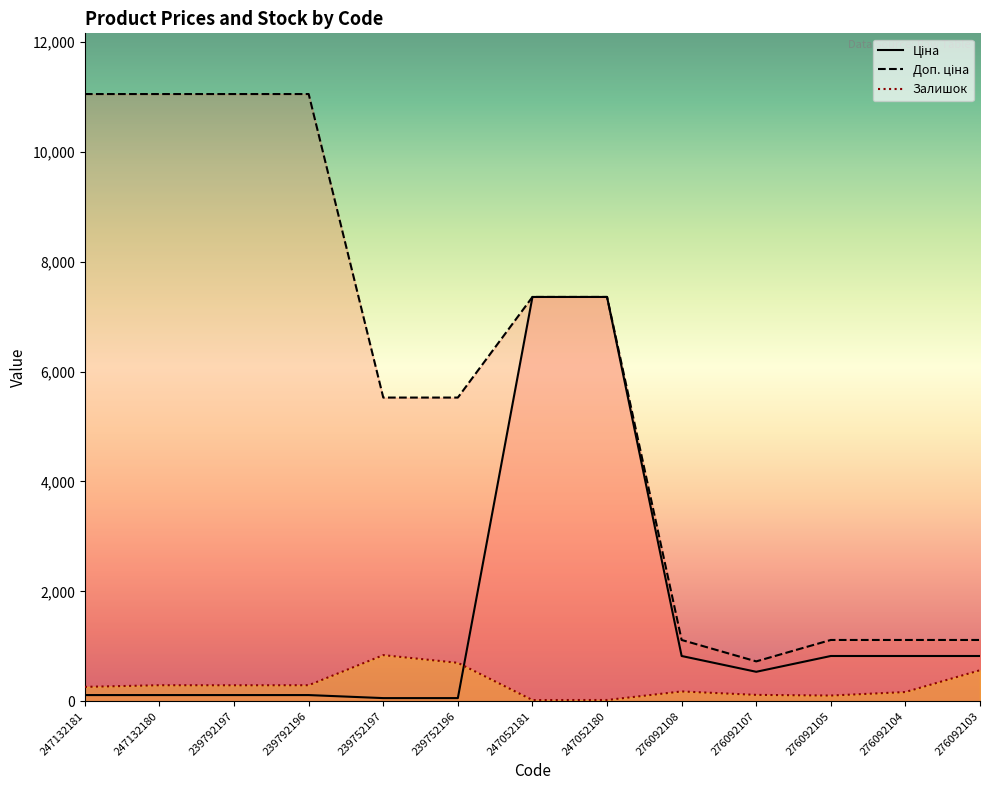

Which series has the largest total across all categories?

Доп. ціна